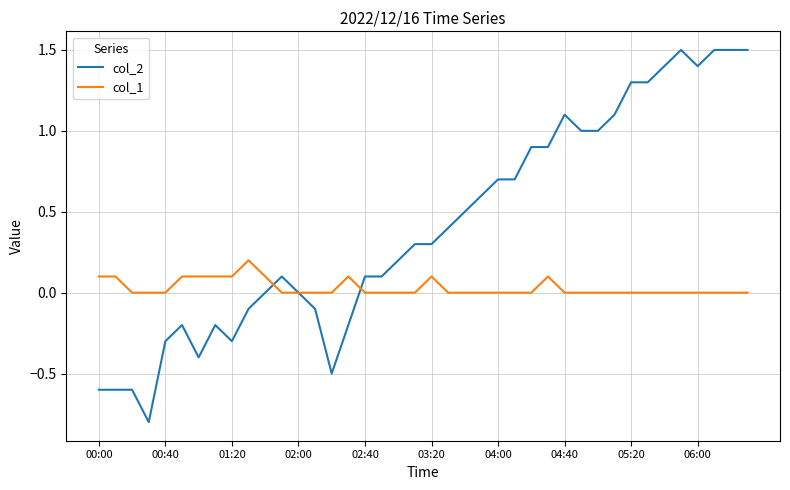

Which series has the largest total across all categories?

col_2